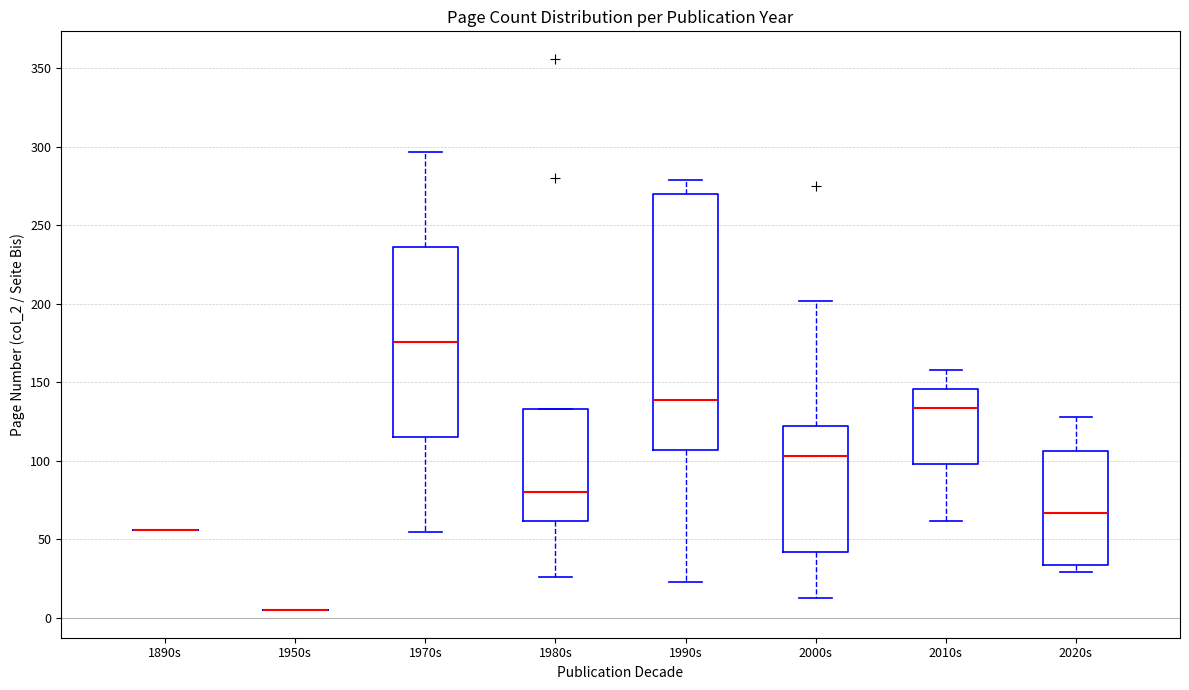

Reading left to right, transcribe this box plot: for each box, give where its median line is, the range the box spans, and where its two whiskers end, as read against the y-axis. The values are not printed on the chart, so give them approximately, as read against the axis.

1890s: box collapsed to a line at 55, whiskers 55 to 55
1950s: box collapsed to a line at 5, whiskers 5 to 5
1970s: median 175, box 115 to 235, whiskers 55 to 295
1980s: median 80, box 60 to 135, whiskers 25 to 135
1990s: median 140, box 105 to 270, whiskers 25 to 280
2000s: median 105, box 40 to 120, whiskers 15 to 200
2010s: median 135, box 100 to 145, whiskers 60 to 160
2020s: median 65, box 35 to 105, whiskers 30 to 130